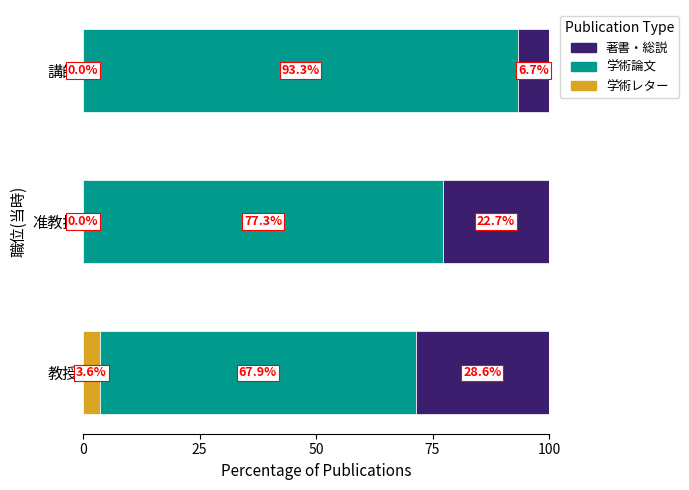

What is the sum of all 学術レター values?

3.6